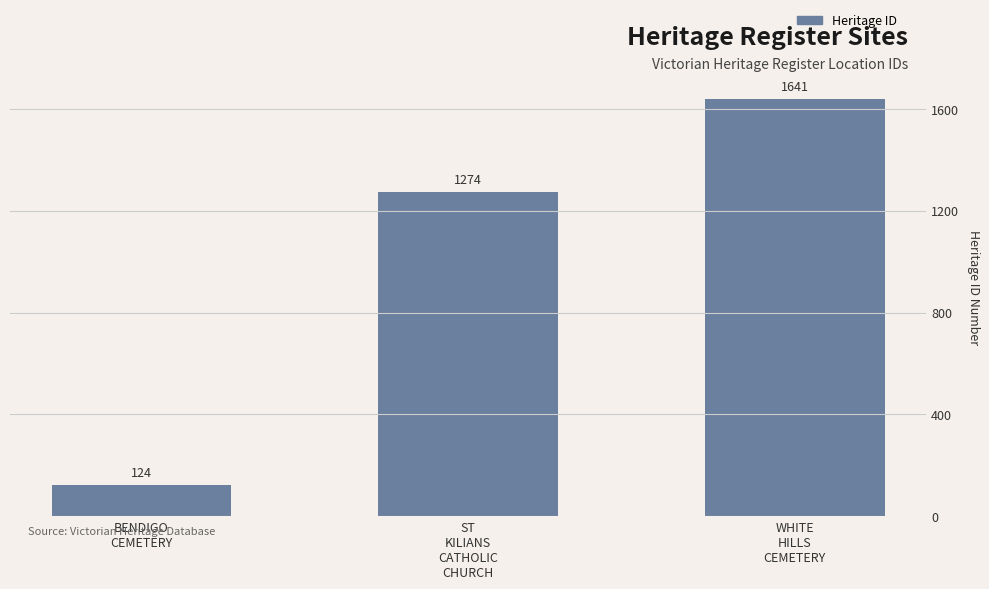

What is the sum of all values?

3039